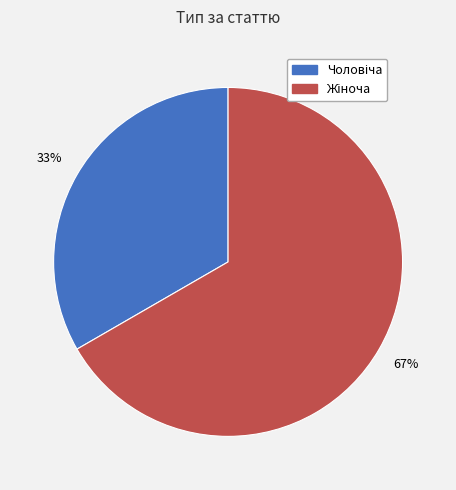

To the nearest percent, what is the average slice percentage?

50%